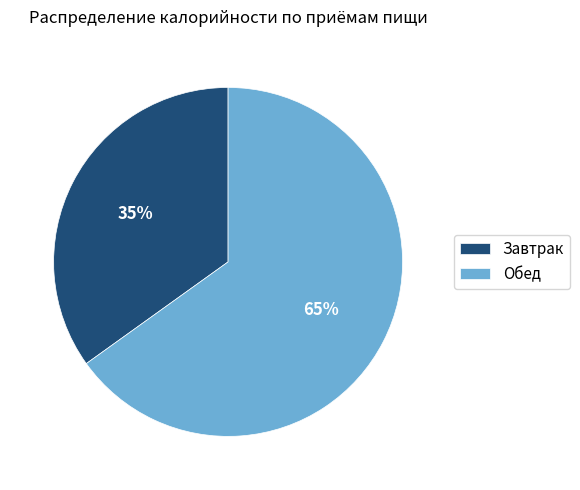

To the nearest percent, what is the combined percentage of Завтрак and Обед?

100%